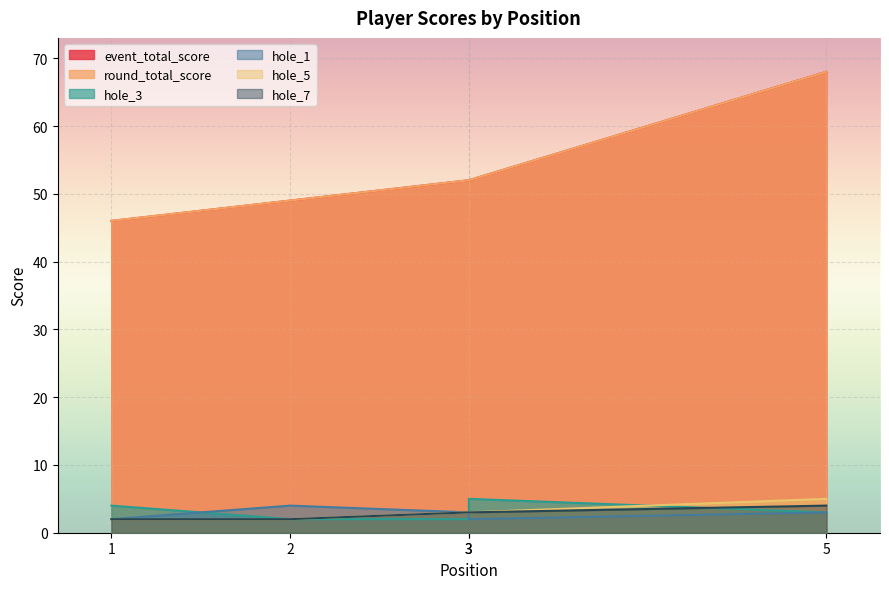

Between 3 and 3, which series saw the biggest shift?

hole_3